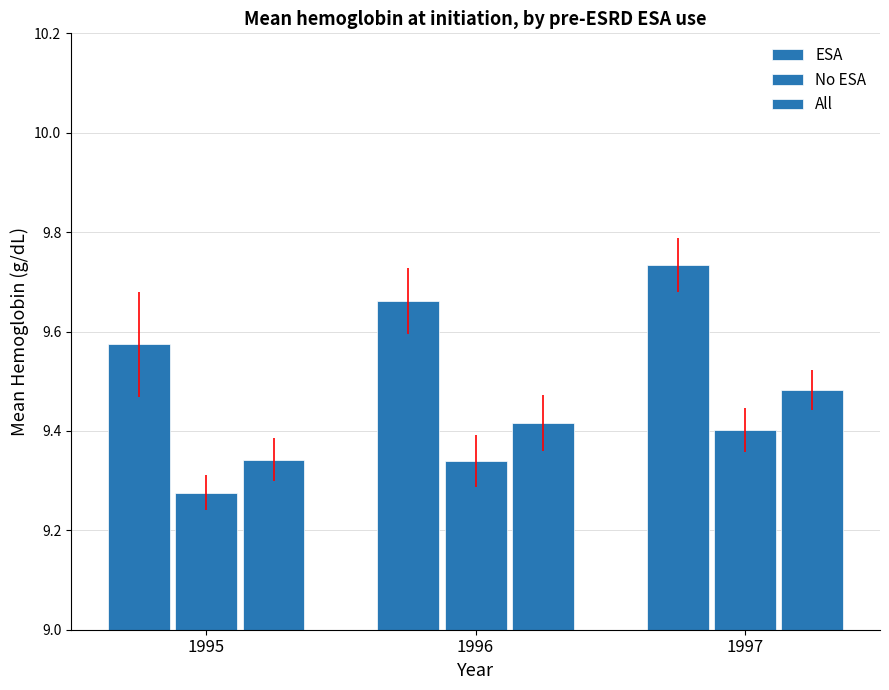

How many bars are there in each group?

3